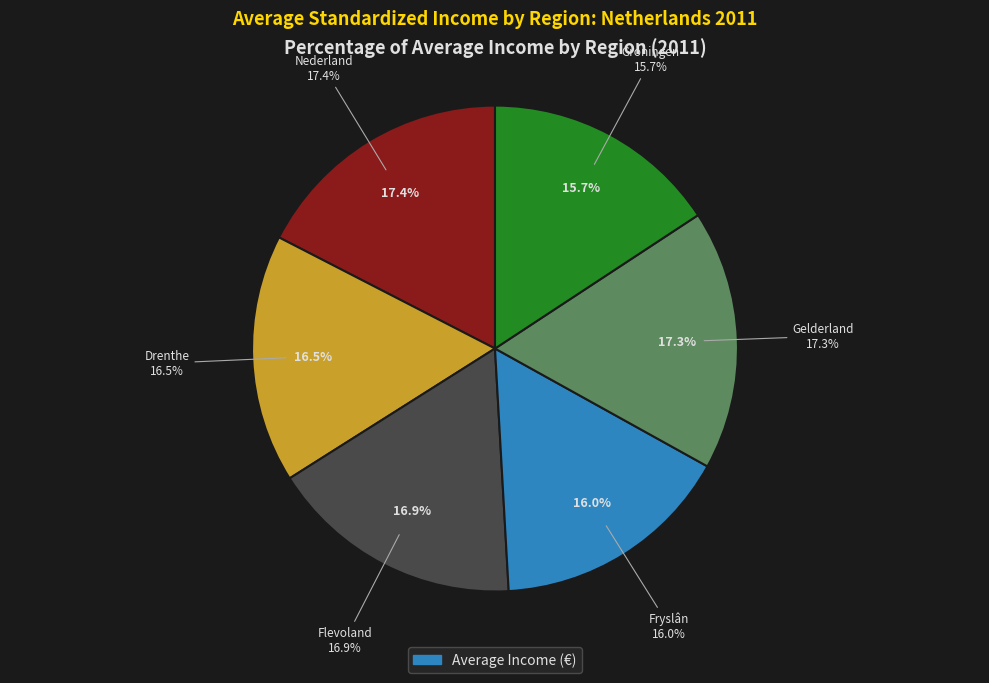

How many slices are in this pie chart?

6